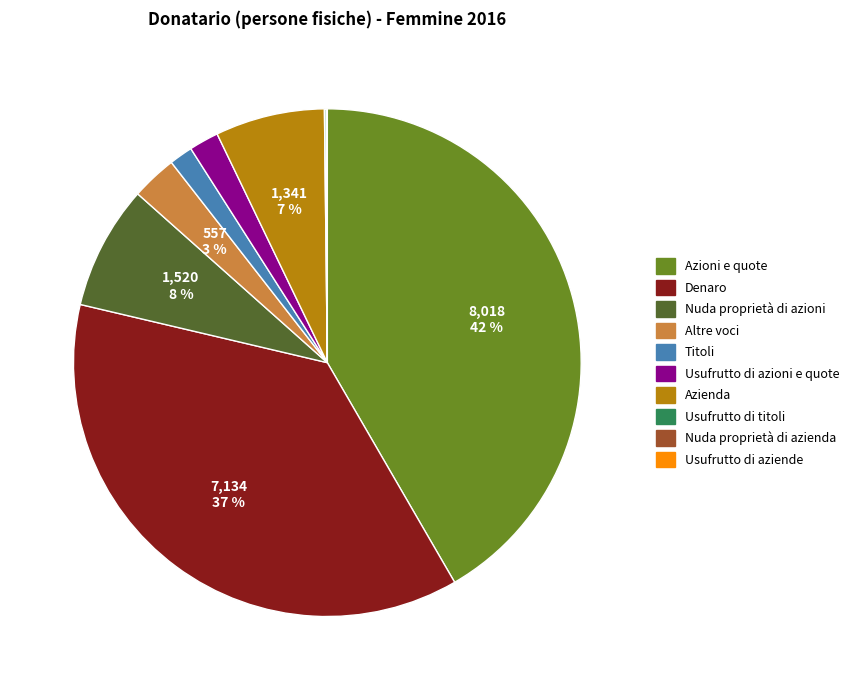

True or false: Nuda proprietà di azioni accounts for 1% of the total.

False